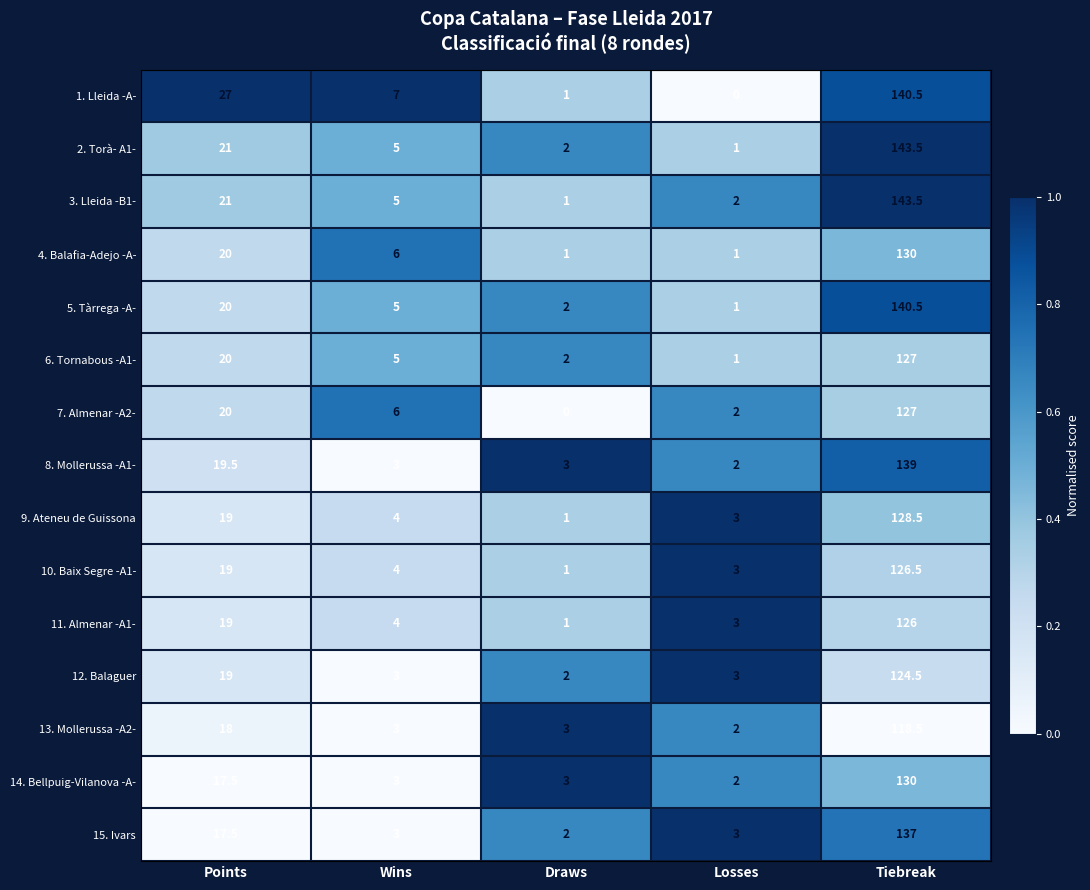

What is the spread (max minus min) of values at Wins?

4.0